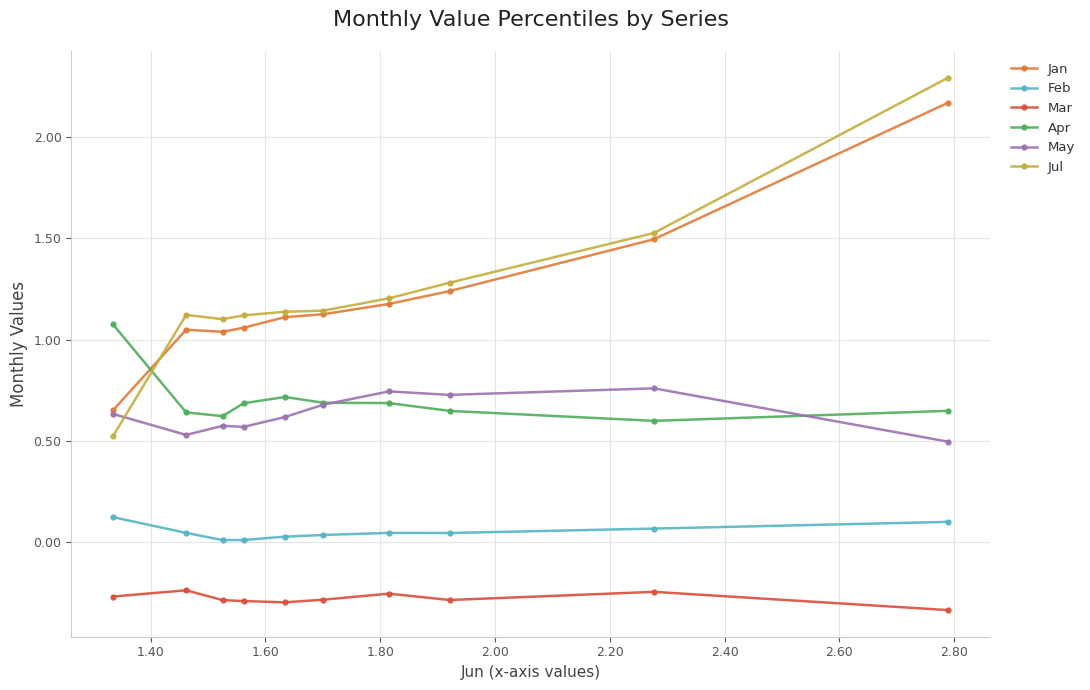

What is the highest value of the Jul series?

2.3